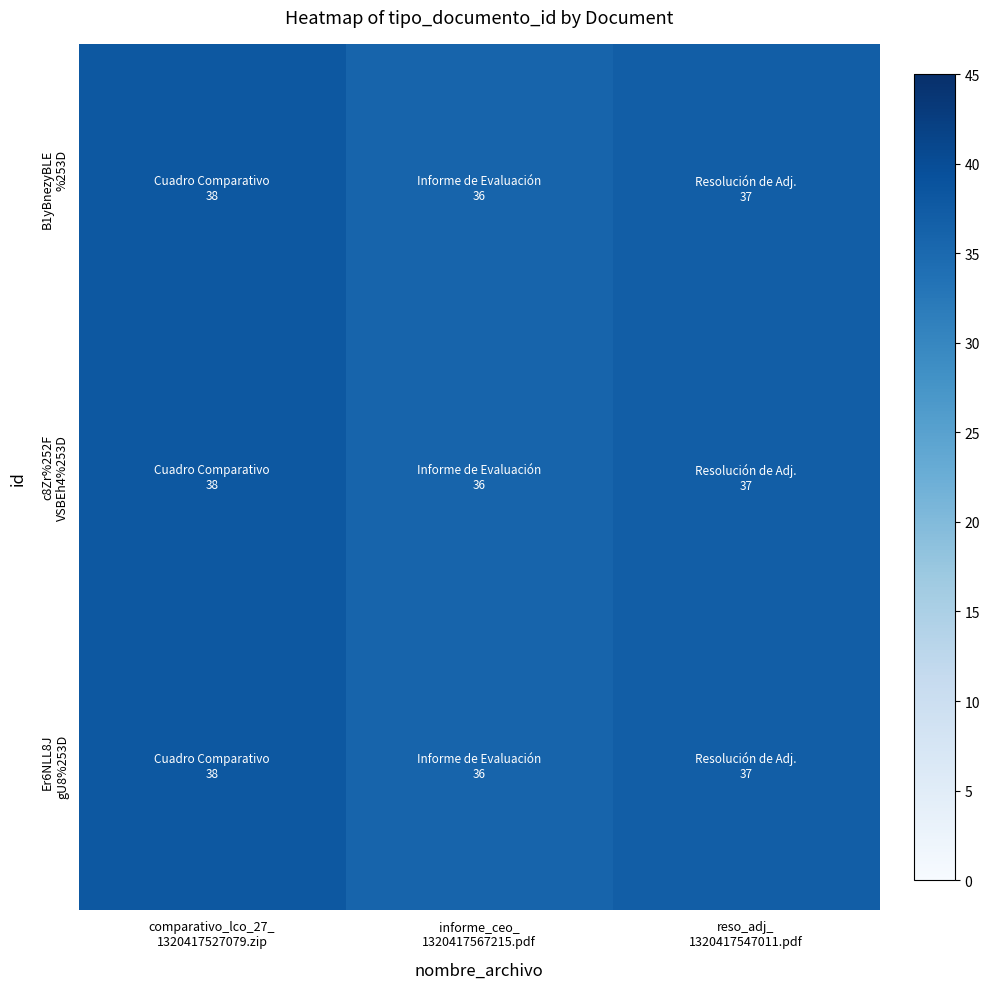

At which category is the sum across all series the highest?

comparativo_lco_27_
1320417527079.zip